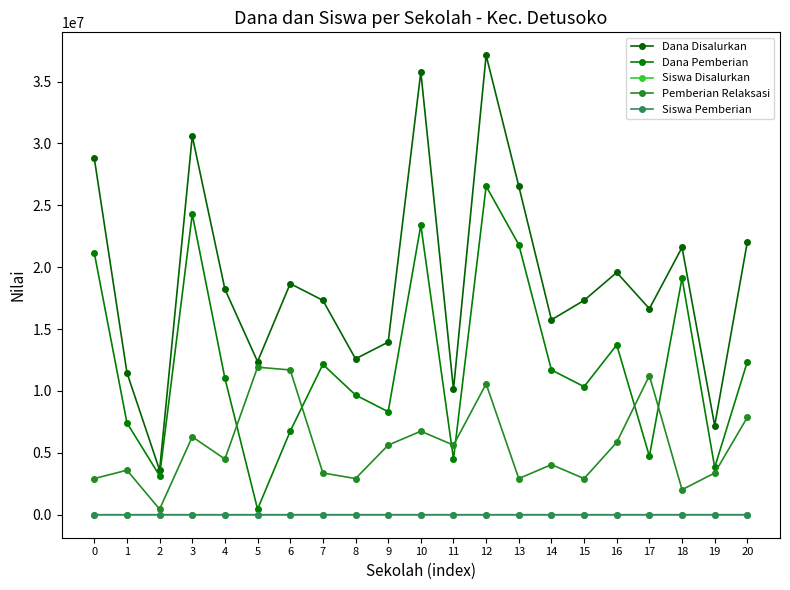

True or false: Dana Pemberian and Dana Disalurkan cross at least once.

False